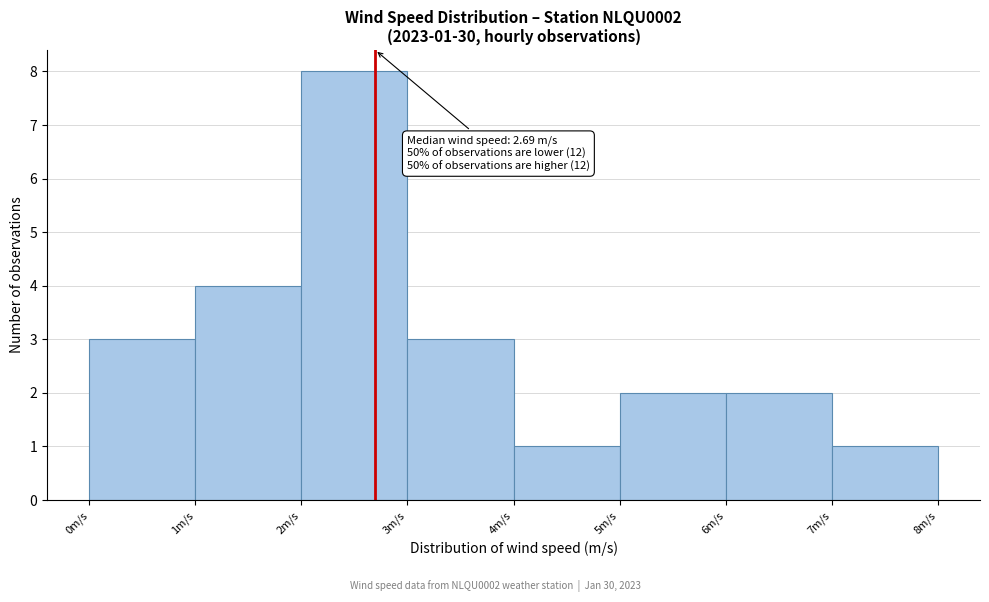

Which range on the x-axis has the tallest bar?

2 to 3